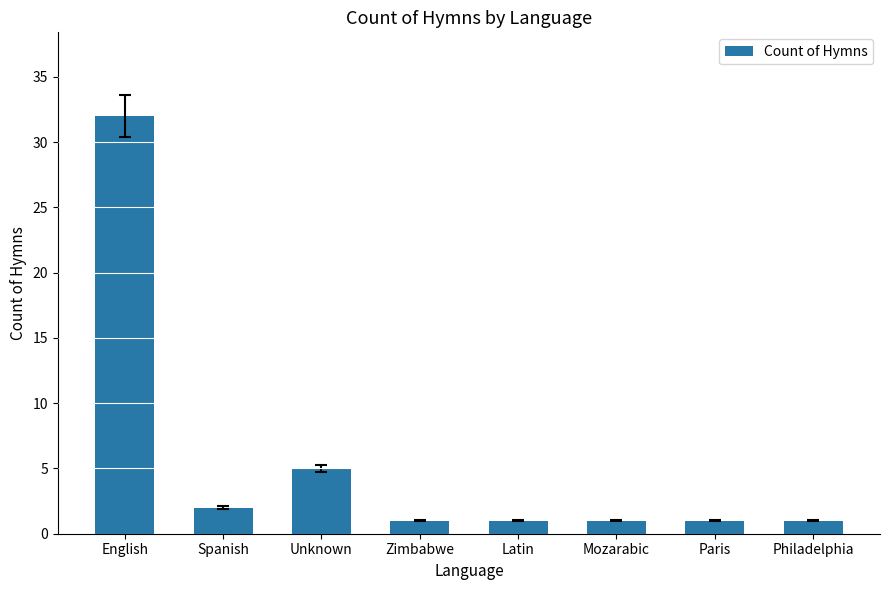

Read the value at Mozarabic.

1